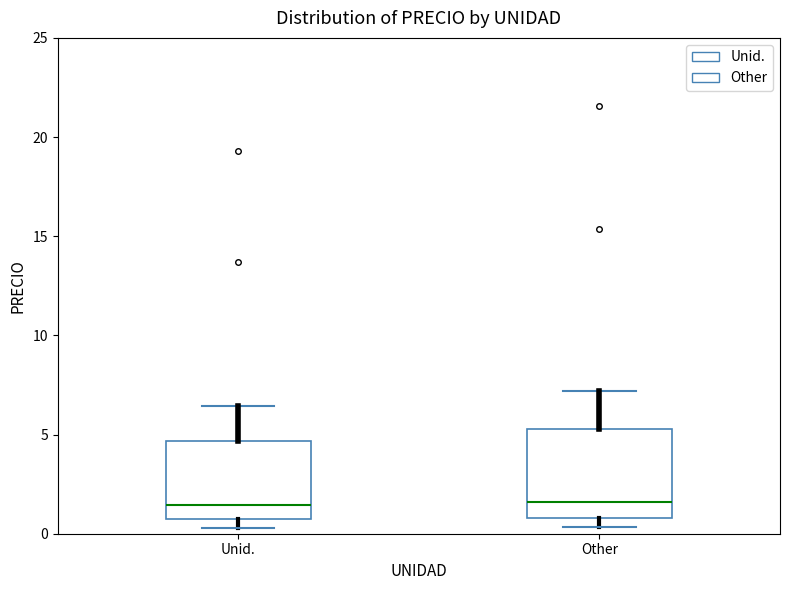

Reading left to right, transcribe this box plot: for each box, give where its median line is, the range the box spans, and where its two whiskers end, as read against the y-axis. The values are not printed on the chart, so give them approximately, as read against the axis.

Unid.: median 1.5, box 0.5 to 4.5, whiskers 0.5 (just below the box's lower edge) to 6.5
Other: median 1.5, box 1.0 to 5.5, whiskers 0.5 to 7.0